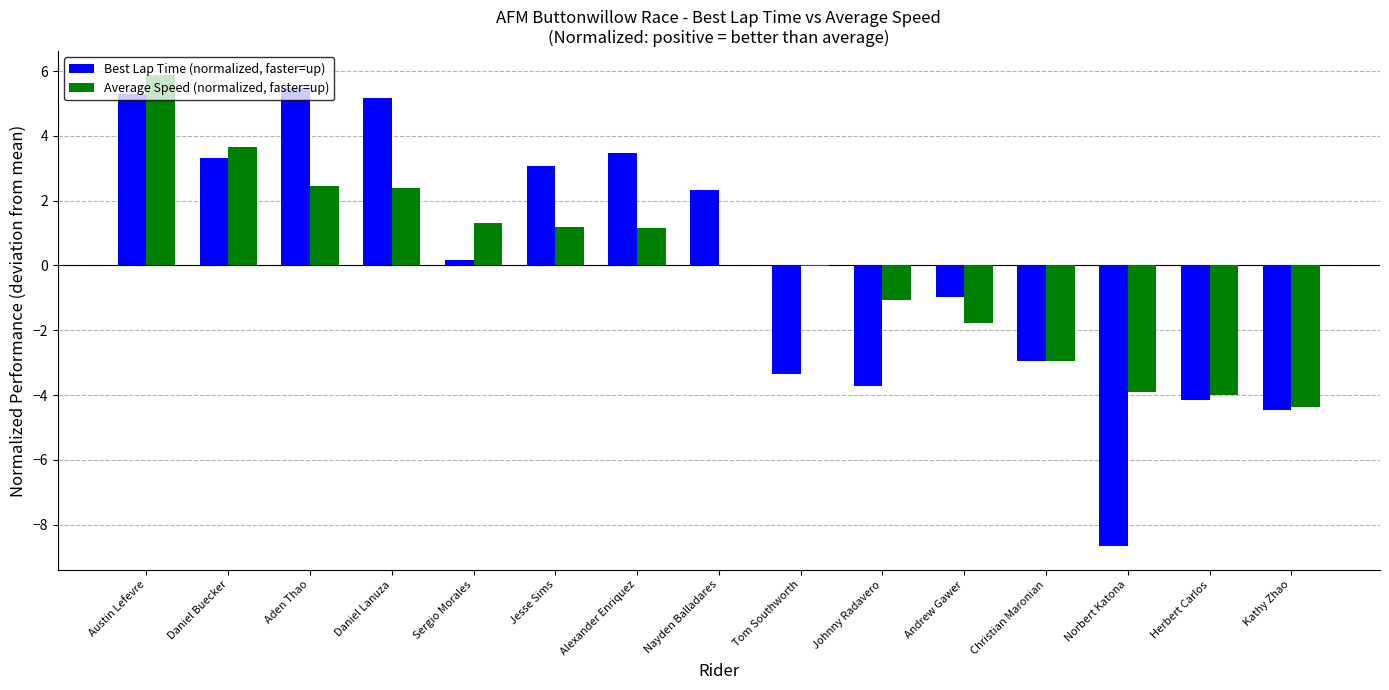

What is the sum of the Best Lap Time (normalized, faster=up) values at Kathy Zhao and Alexander Enriquez?

-1.0